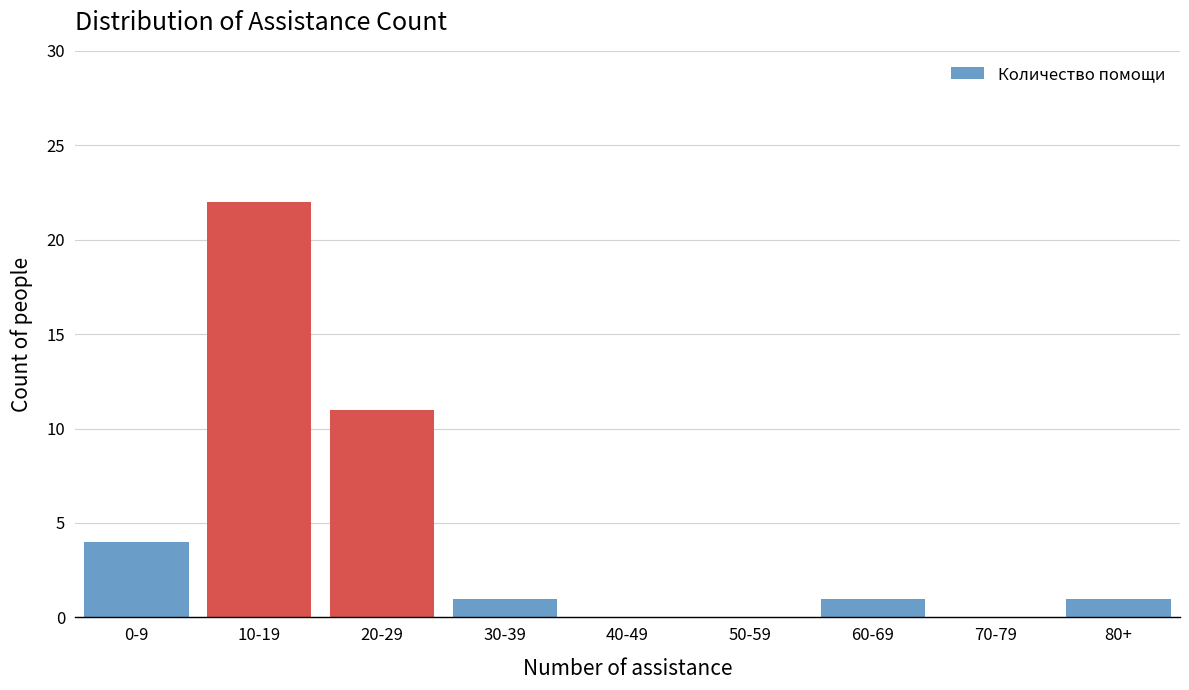

Reading left to right, what are all the values shown in this chart?

0-9=4	10-19=22	20-29=11	30-39=1	40-49=0	50-59=0	60-69=1	70-79=0	80+=1